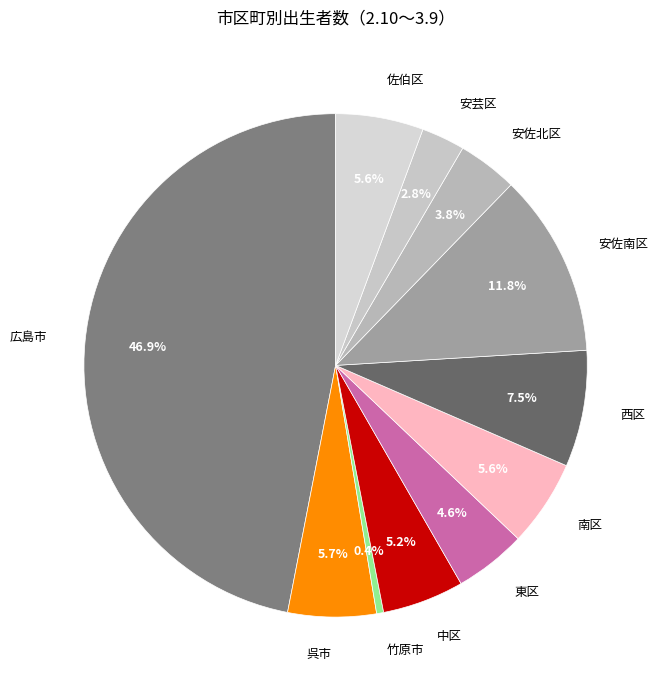

What is the smallest slice in the pie chart?

竹原市